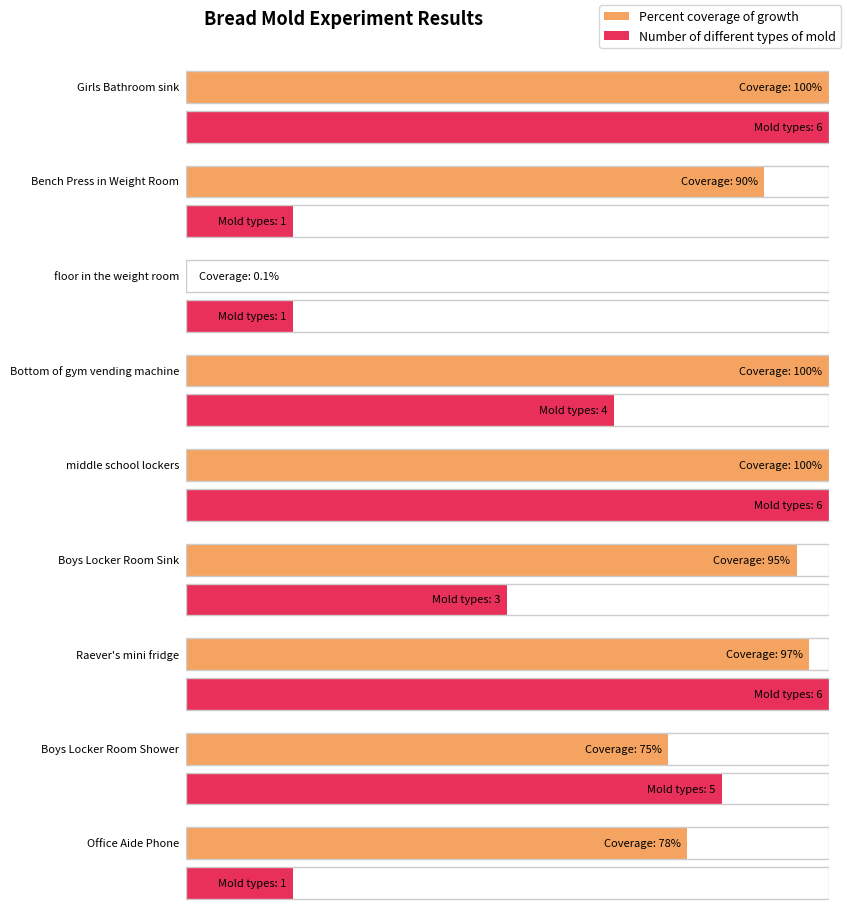

What is the difference between the maximum and minimum values in the Number of different types of mold series?

5.0